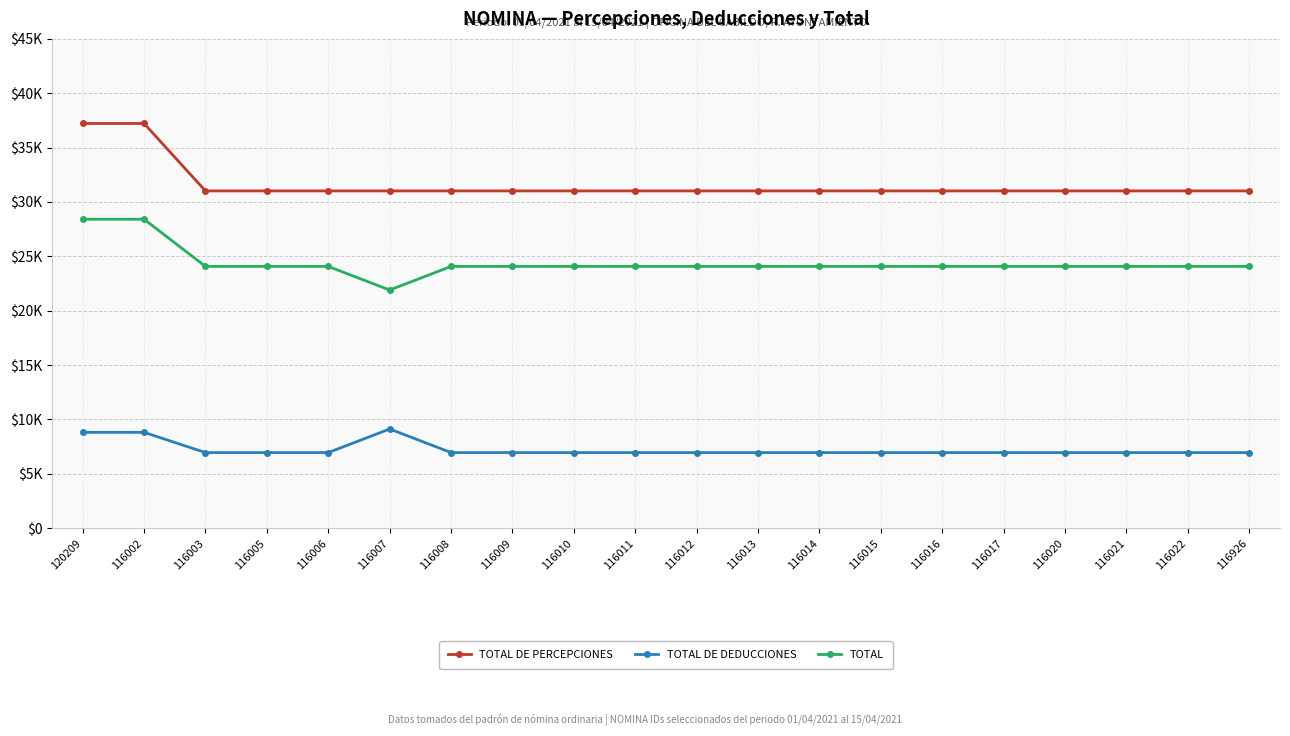

Reading right to left, extract all data points from this chart.

TOTAL DE PERCEPCIONES: 31015.0	31015.0	31015.0	31015.0	31015.0	31015.0	31015.0	31015.0	31015.0	31015.0	31015.0	31015.0	31015.0	31015.0	31015.0	31015.0	31015.0	31015.0	37218.1	37218.1
TOTAL DE DEDUCCIONES: 6945.6	6945.6	6945.6	6945.6	6945.6	6945.6	6945.6	6945.6	6945.6	6945.6	6945.6	6945.6	6945.6	6945.6	9116.7	6945.6	6945.6	6945.6	8806.5	8806.5
TOTAL: 24069.4	24069.4	24069.4	24069.4	24069.4	24069.4	24069.4	24069.4	24069.4	24069.4	24069.4	24069.4	24069.4	24069.4	21898.3	24069.4	24069.4	24069.4	28411.5	28411.5